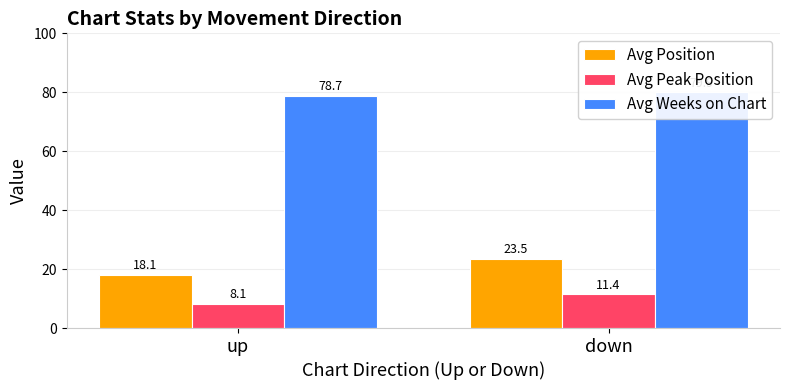

How many bars are there in each group?

3